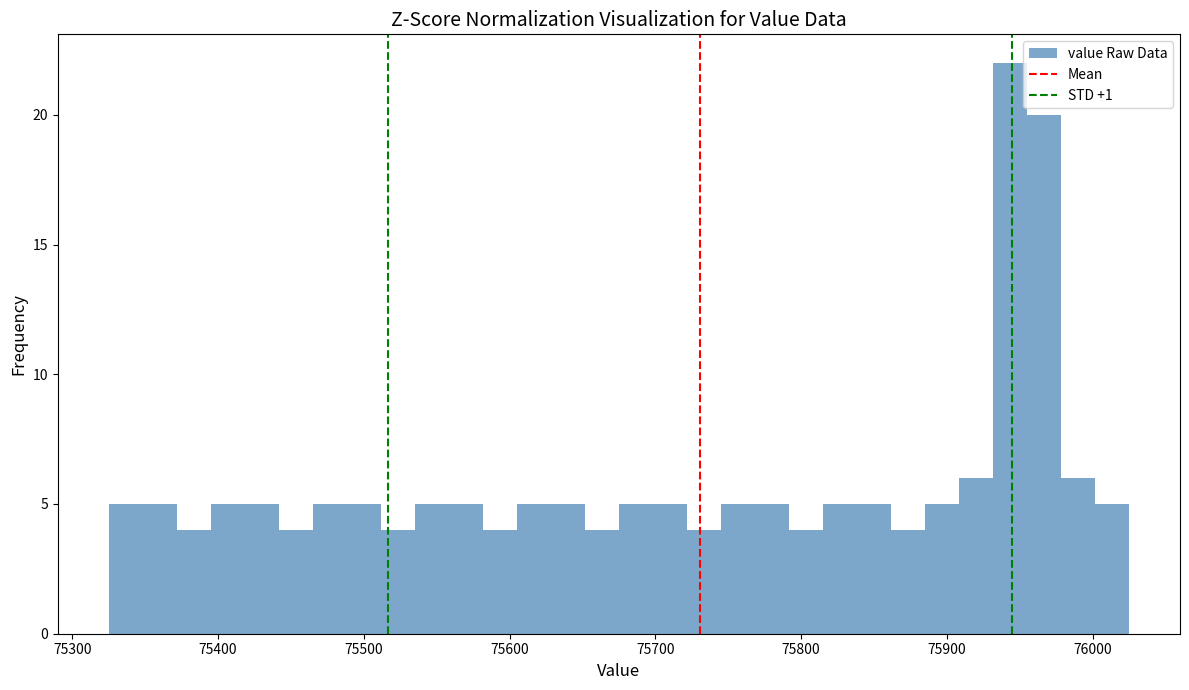

Read against the x-axis, roughly where is the centre of the tallest bar?

75940